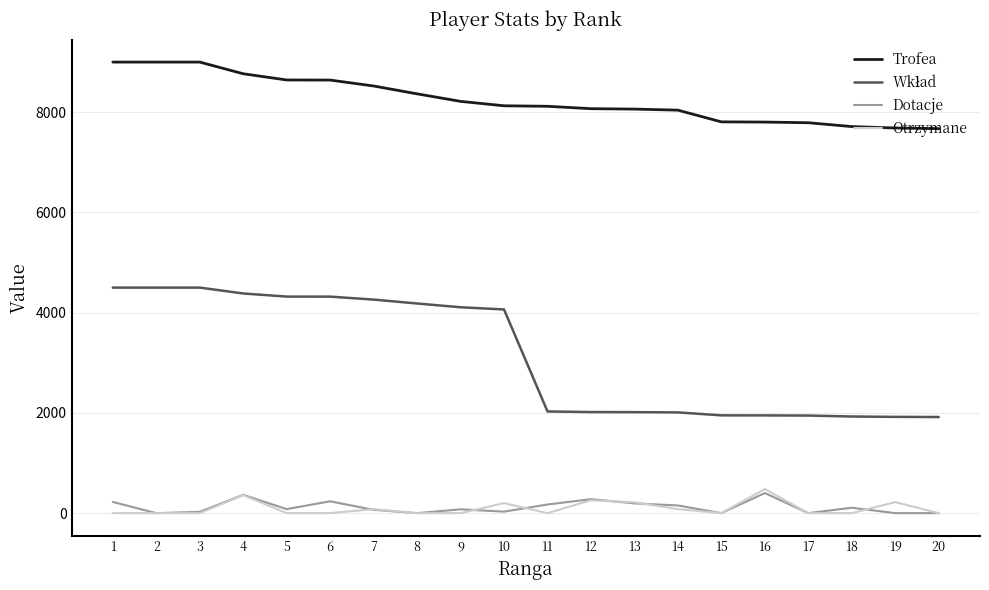

What is the highest value of the Otrzymane series?

480